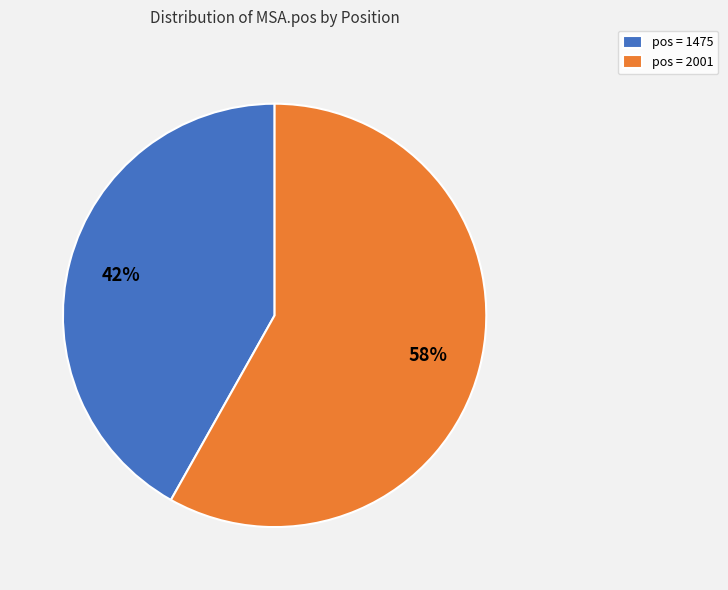

Count the number of slices in the pie.

2